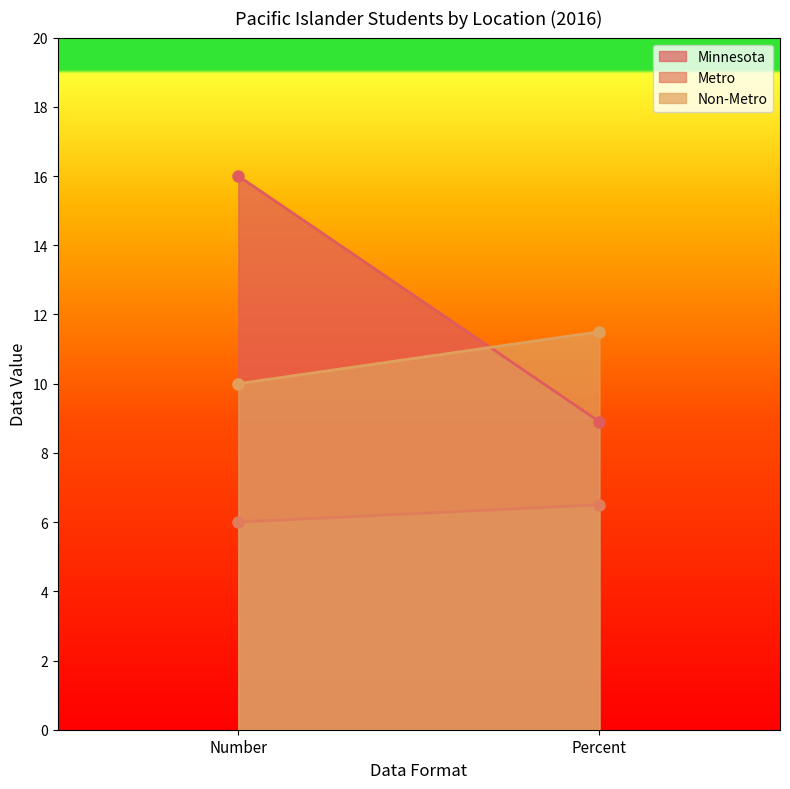

What is the difference between the highest and lowest values at Number?

10.0